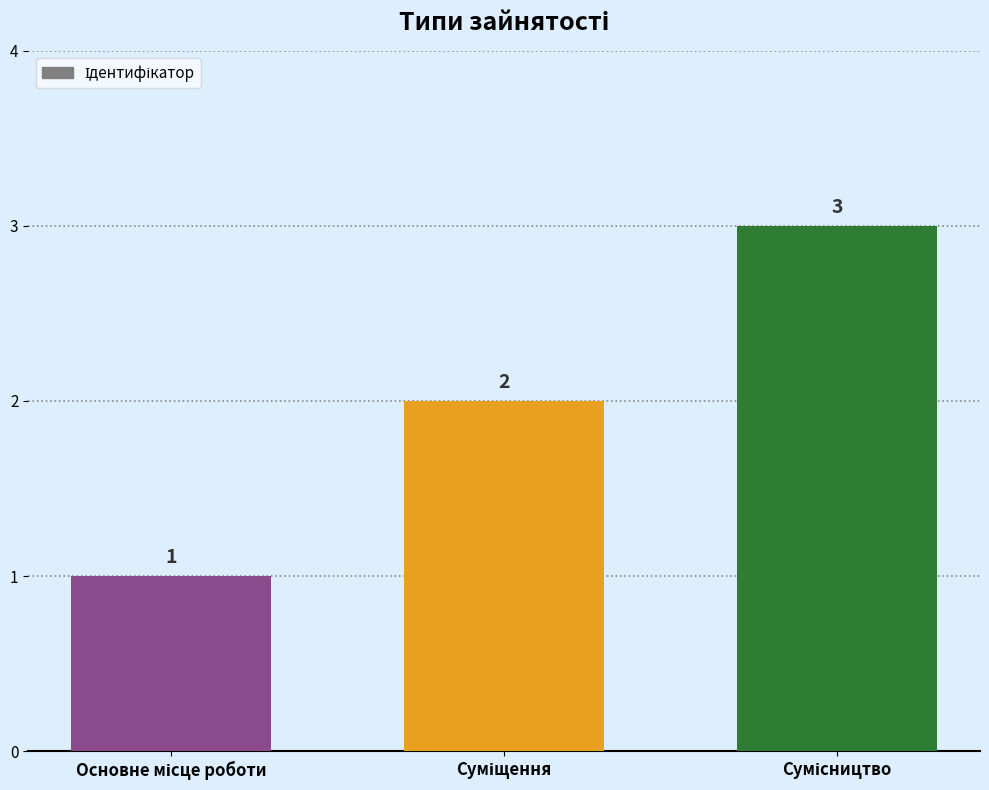

What is the sum of all values?

6